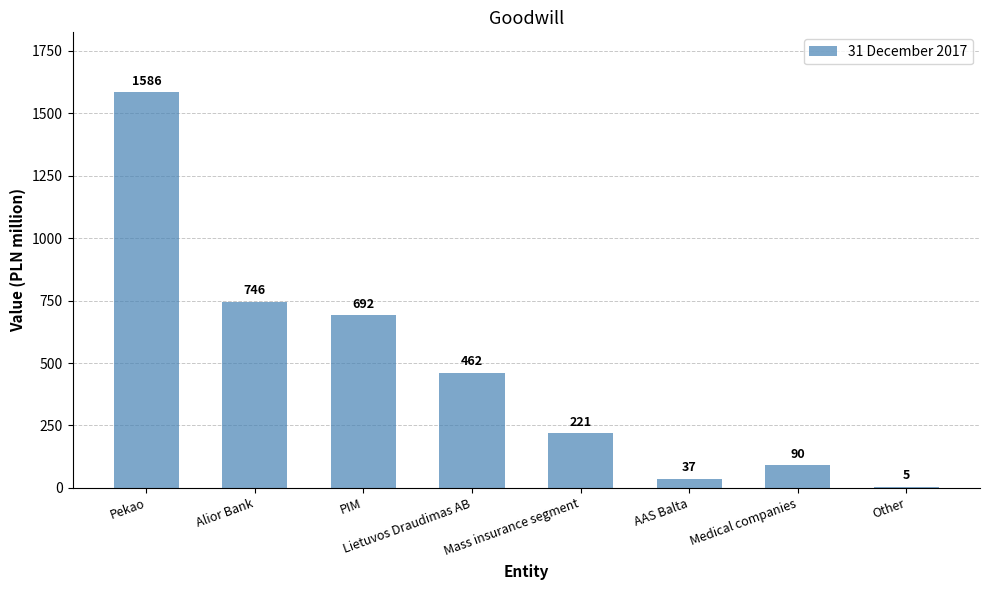

How many categories are shown in the chart?

8